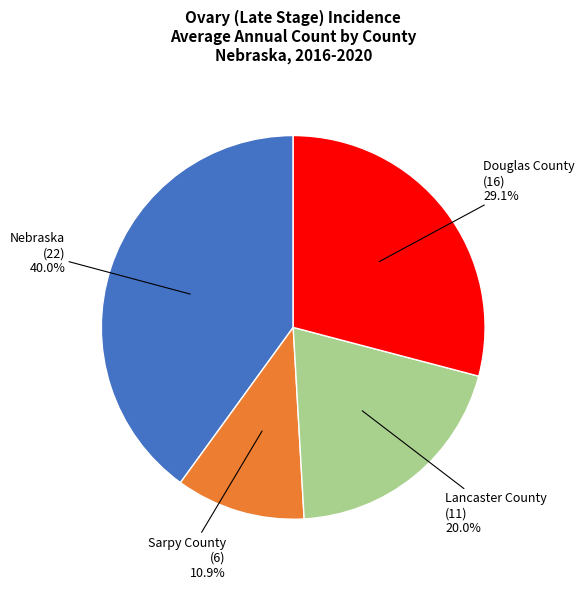

Does Nebraska represent more than half of the total?

No